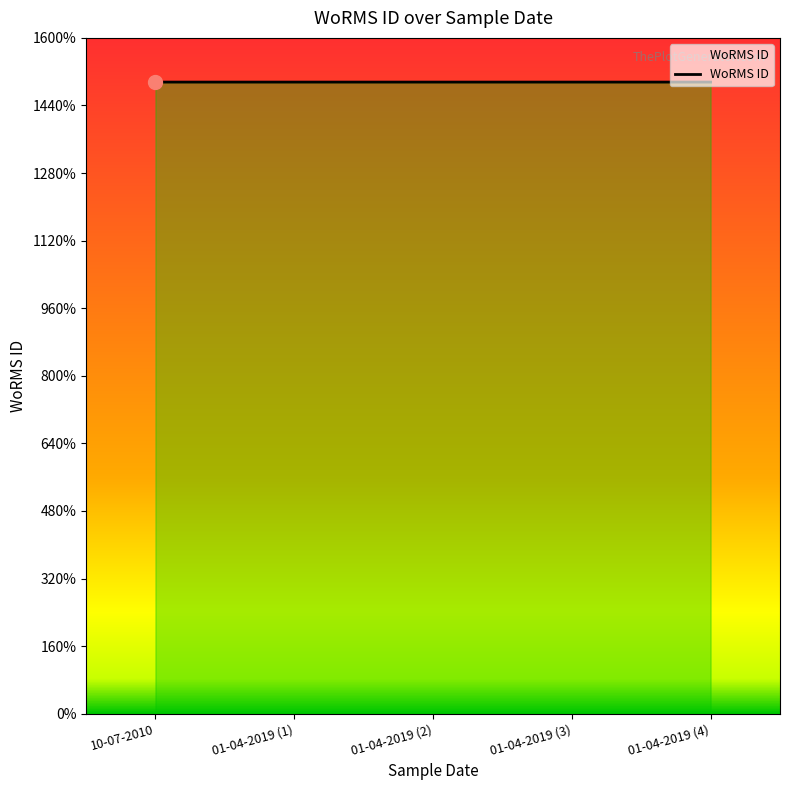

Reading left to right, transcribe all the data shown in this chart.

149537	149538	149538	149538	149538